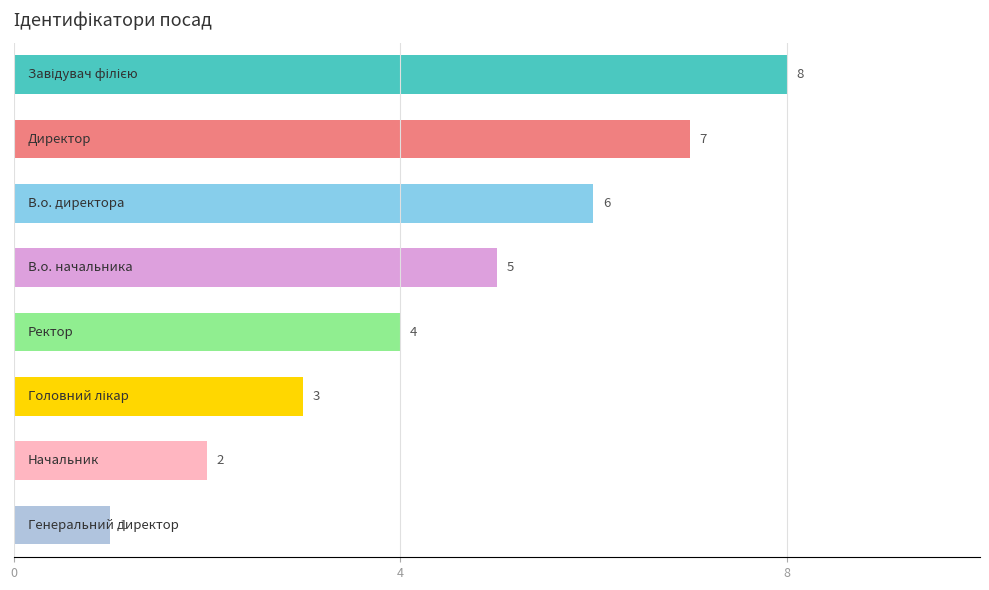

How many values are between 3 and 7?

5